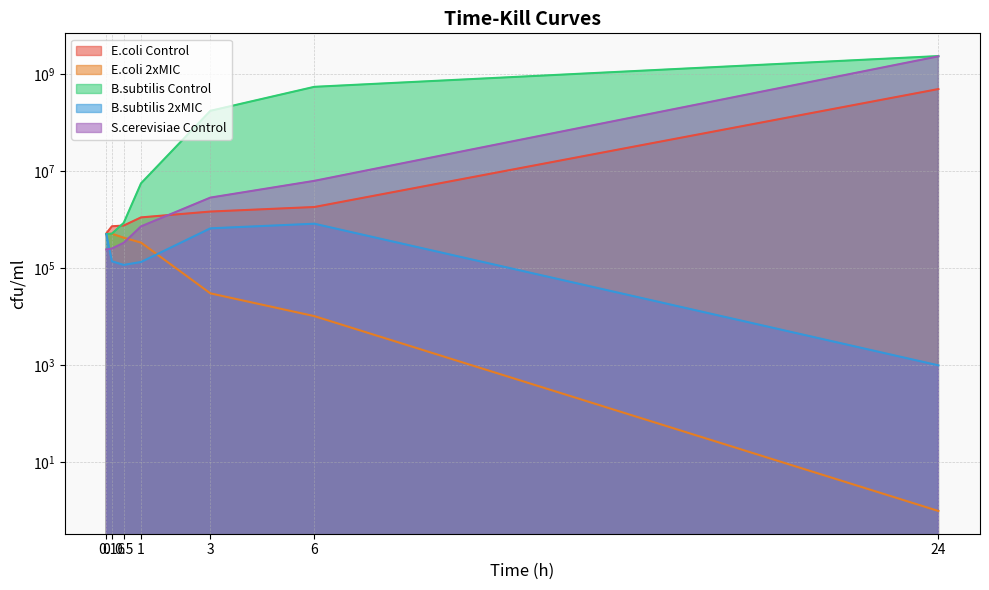

Reading left to right, transcribe all the data shown in this chart.

E.coli Control: 0=524000.0	0.16=733000.0	0.5=759333.3	1=1117666.7	3=1474000.0	6=1829333.3	24=492533333.3
E.coli 2xMIC: 0=506000.0	0.16=514666.7	0.5=426333.3	1=338000.0	3=30433.3	6=10333.3	24=1.0
B.subtilis Control: 0=507333.3	0.16=516666.7	0.5=860666.7	1=5626666.7	3=175333333.3	6=547333333.3	24=2353333333.3
B.subtilis 2xMIC: 0=502000.0	0.16=139333.3	0.5=117333.3	1=134666.7	3=665000.0	6=827666.7	24=1000.0
S.cerevisiae Control: 0=244666.7	0.16=255000.0	0.5=334333.3	1=730000.0	3=2858000.0	6=6329333.3	24=2323100000.0